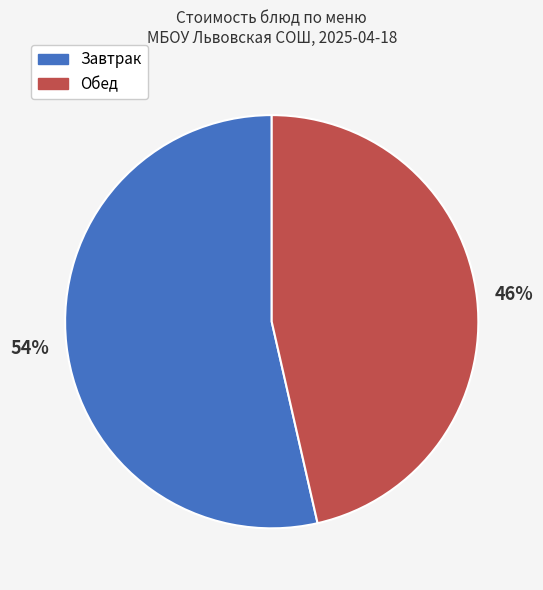

Approximately how many times larger is the value at Завтрак compared to Обед?

1.2